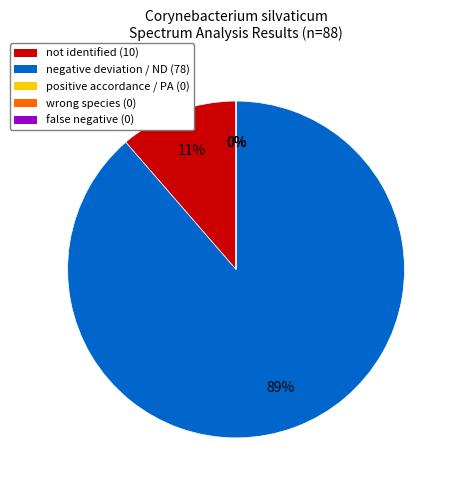

Count the number of slices in the pie.

5